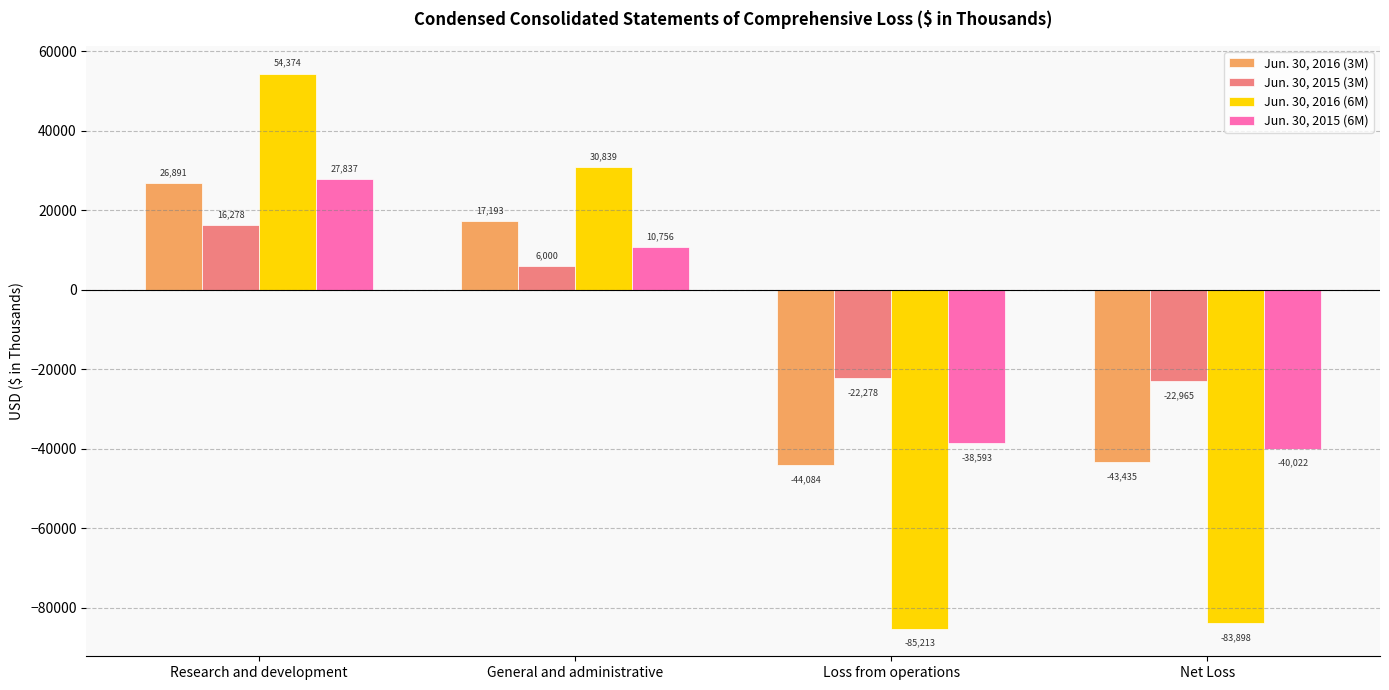

Rank the series by their maximum value, from lowest to highest.

Jun. 30, 2015 (3M), Jun. 30, 2016 (3M), Jun. 30, 2015 (6M), Jun. 30, 2016 (6M)